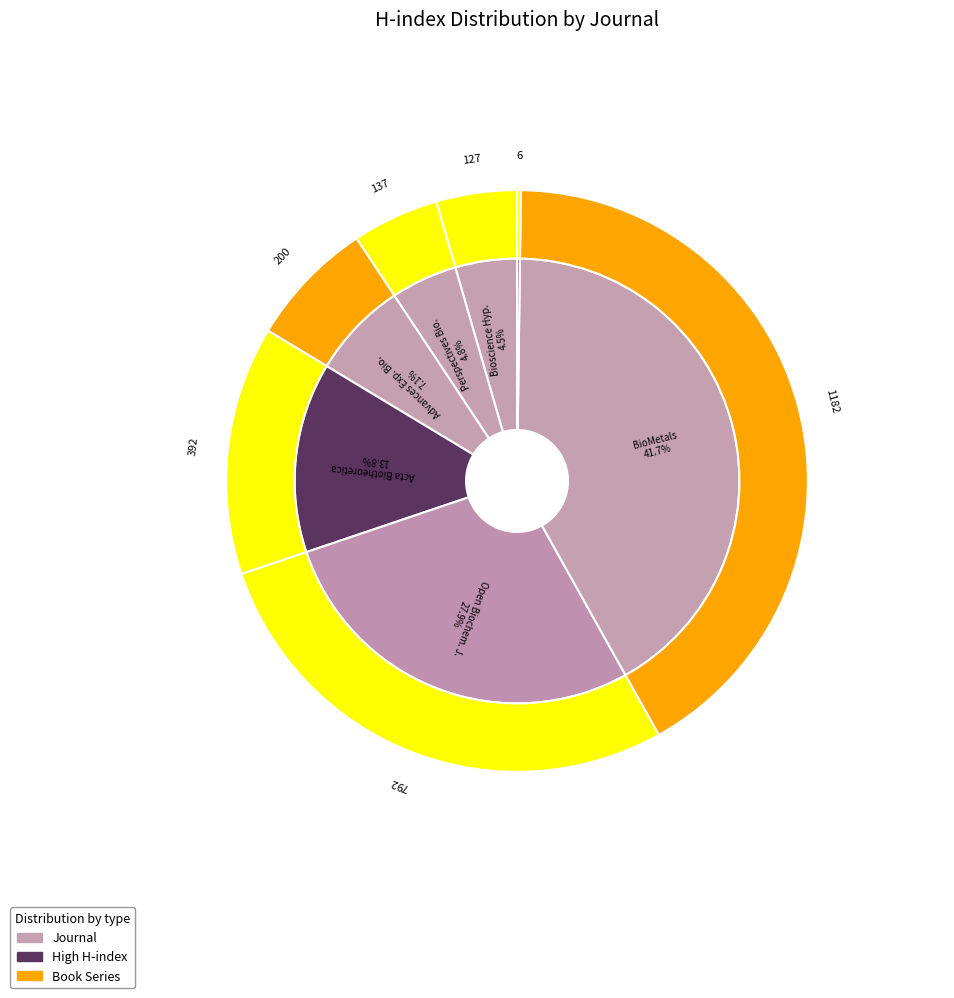

Which slice is the smallest?

Fooyin Journal of Health Sciences